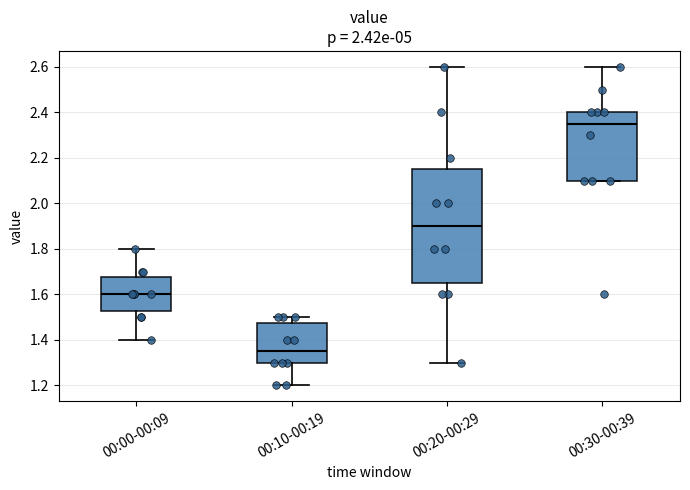

Reading left to right, read every box against the y-axis: the position of its median line, the range the box covers, and the ends of its whiskers. The values are not printed on the chart, so give them approximately, as read against the axis.

00:00-00:09: median 1.60, box 1.52 to 1.68, whiskers 1.40 to 1.80
00:10-00:19: median 1.36, box 1.30 to 1.48, whiskers 1.20 to 1.50
00:20-00:29: median 1.90, box 1.66 to 2.16, whiskers 1.30 to 2.60
00:30-00:39: median 2.36, box 2.10 to 2.40, whiskers 2.10 to 2.60